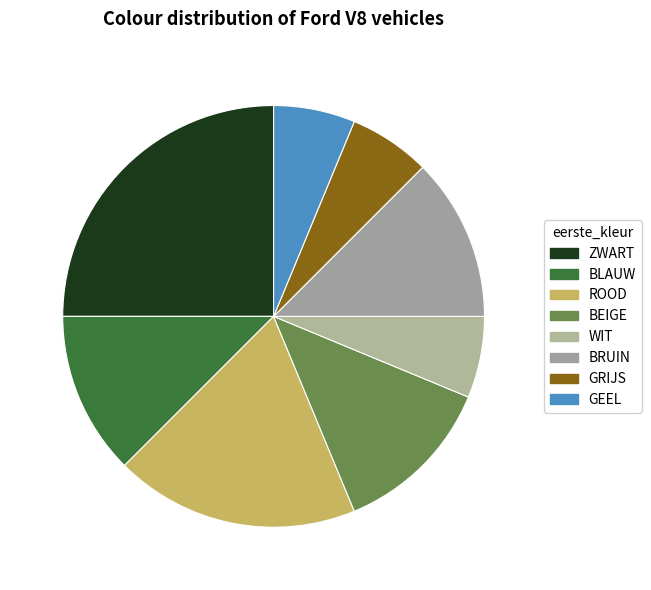

How many segments does this pie chart have?

8